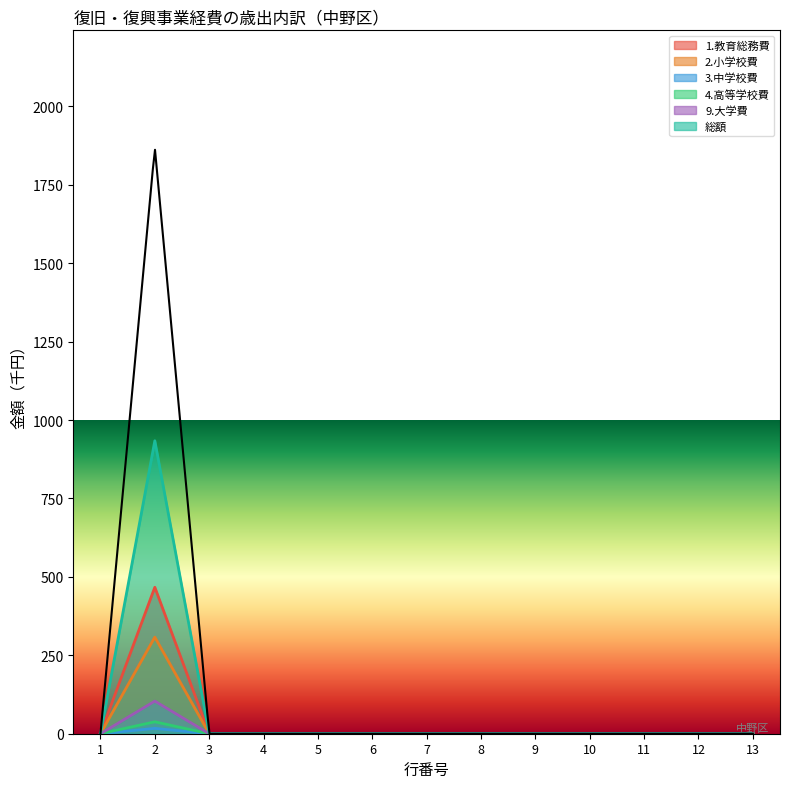

True or false: 4.高等学校費 and 総額 intersect in this chart.

False